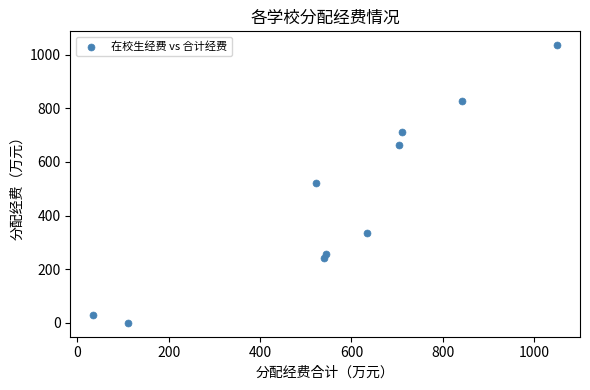

What is the range of X values (max minus min)?

1015